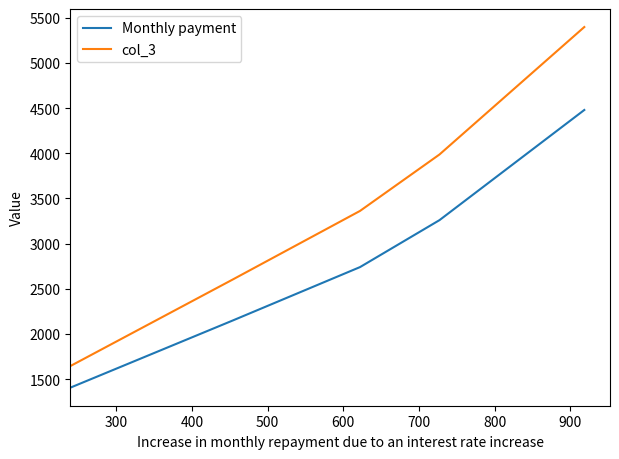

What is the maximum value for col_3?

5398.0